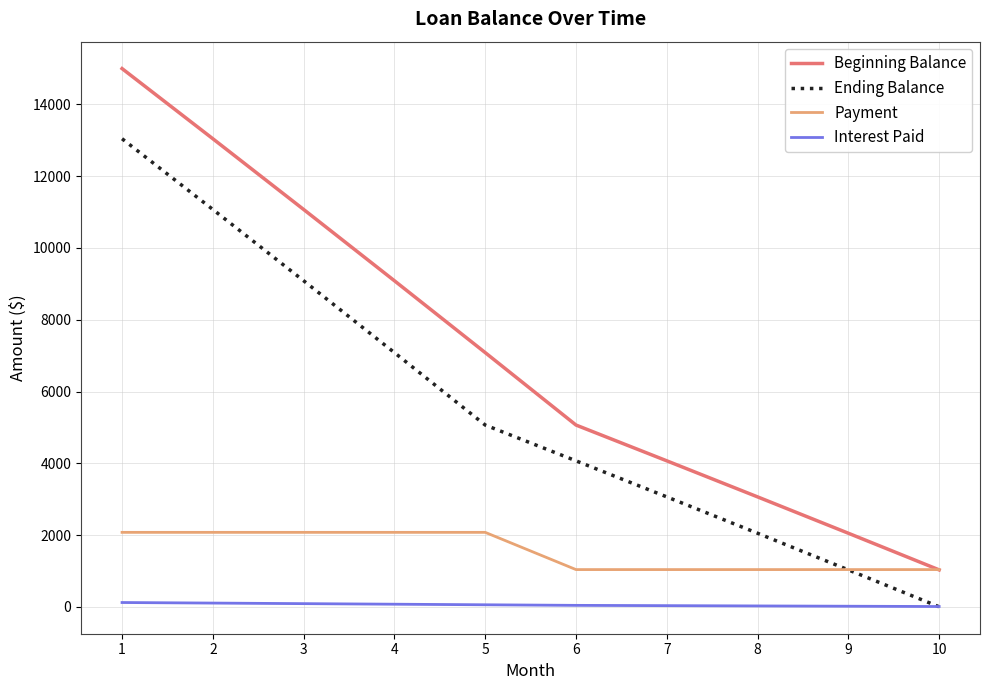

How many lines are shown in the chart?

4